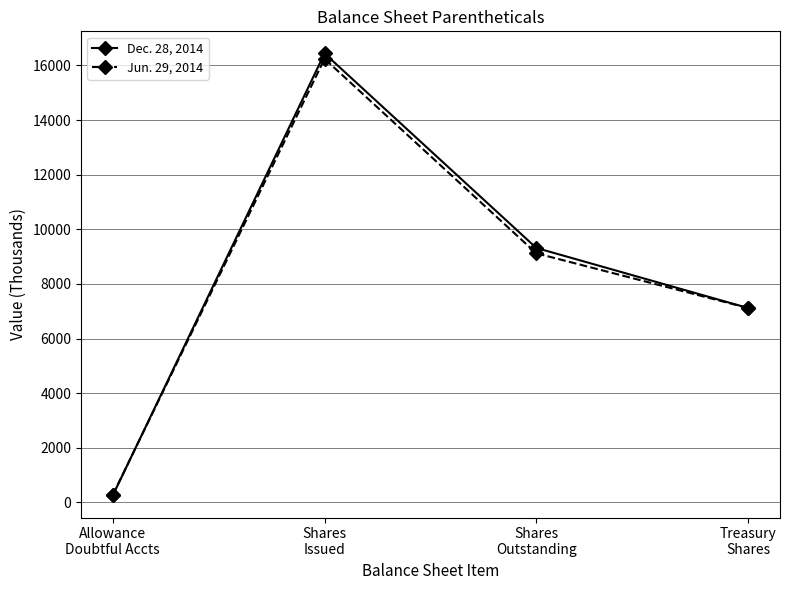

At which category is the sum across all series the highest?

Shares
Issued